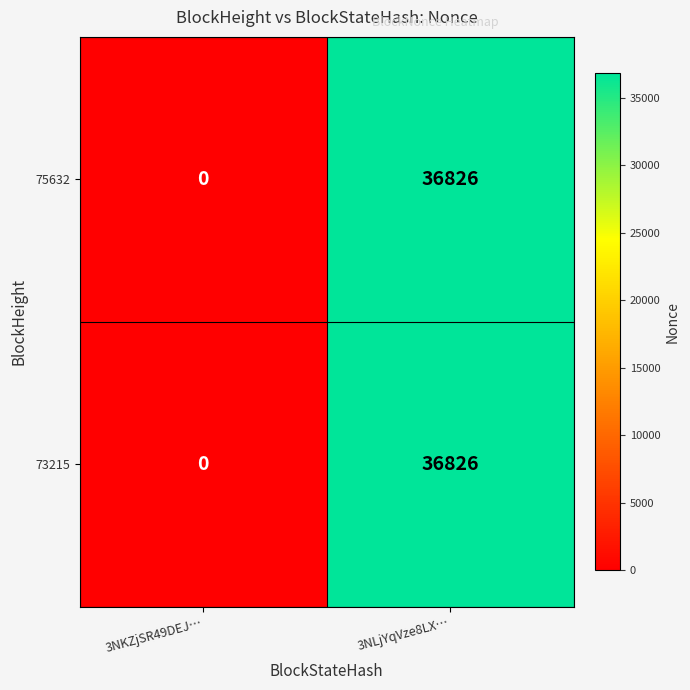

Count the number of data series in this chart.

2